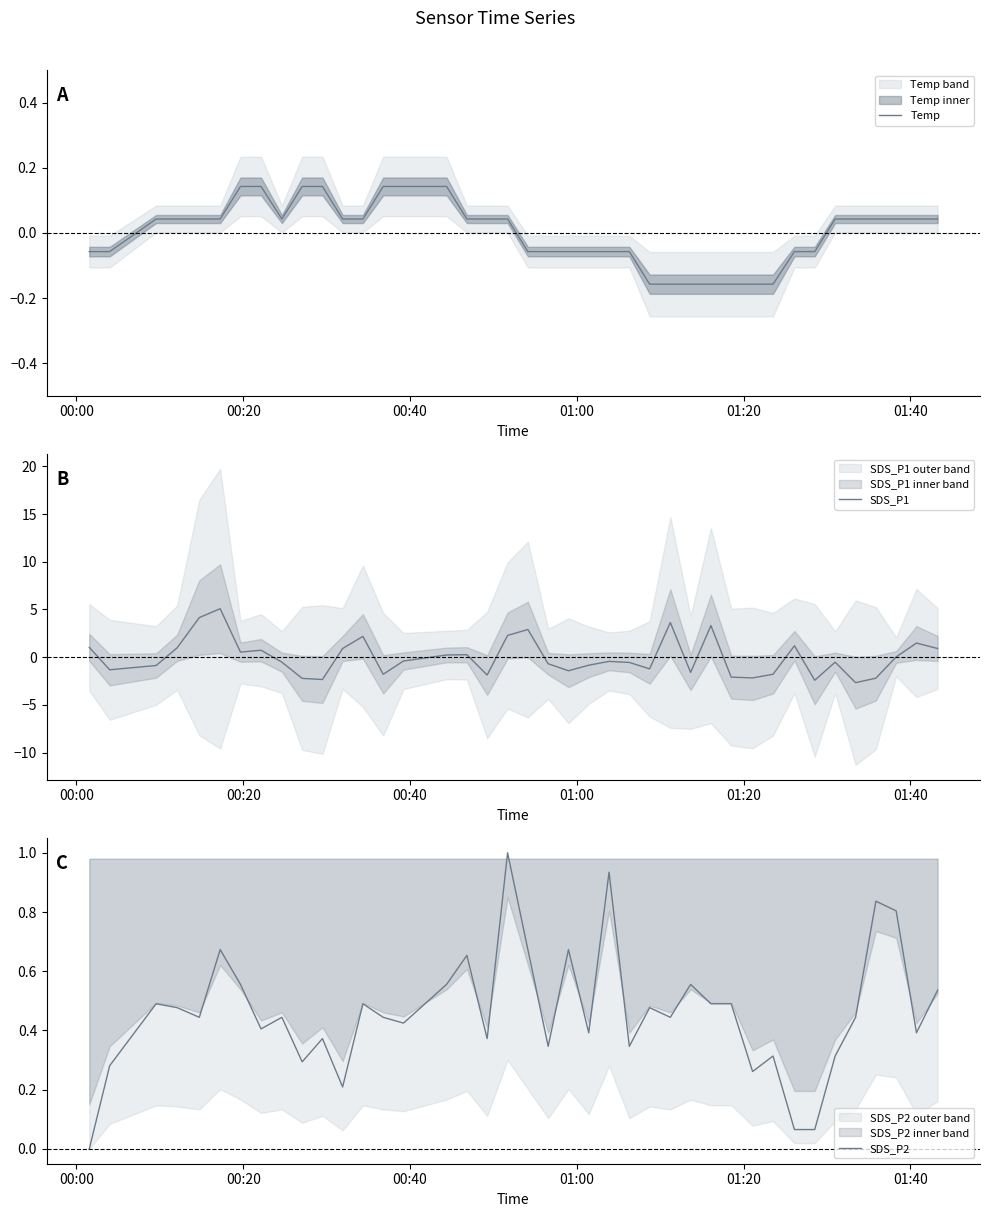

What is the minimum value shown in the chart?

-2.7